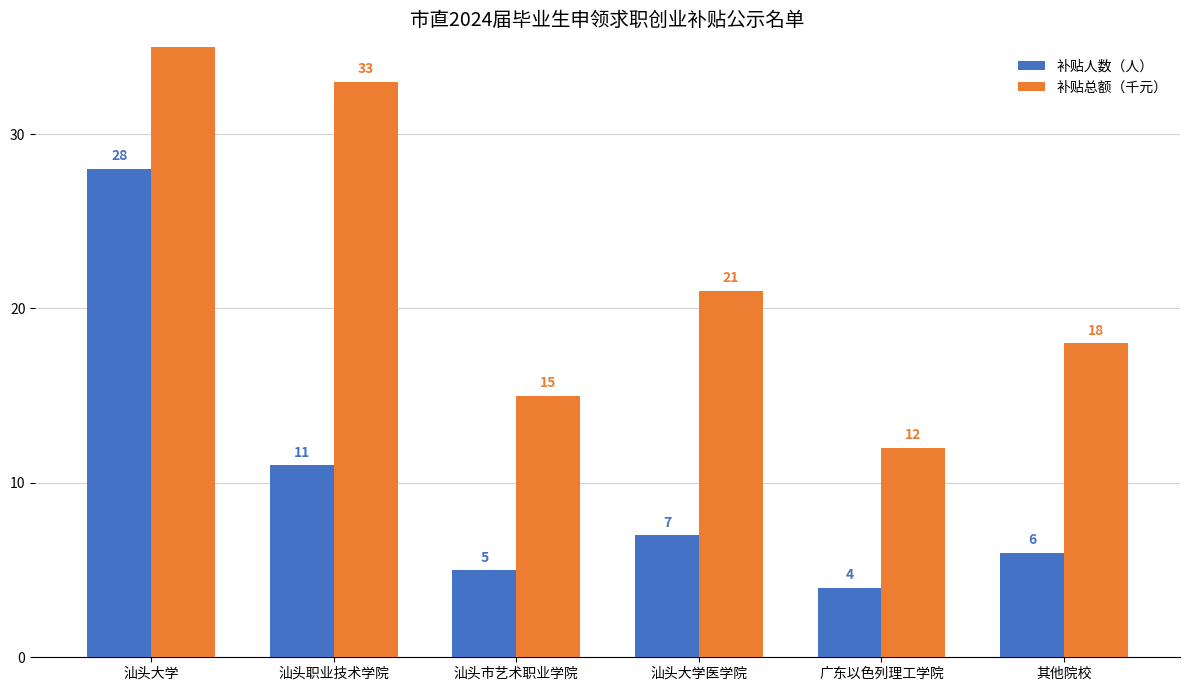

What value does the 补贴总额（千元） series have at 汕头大学?

84